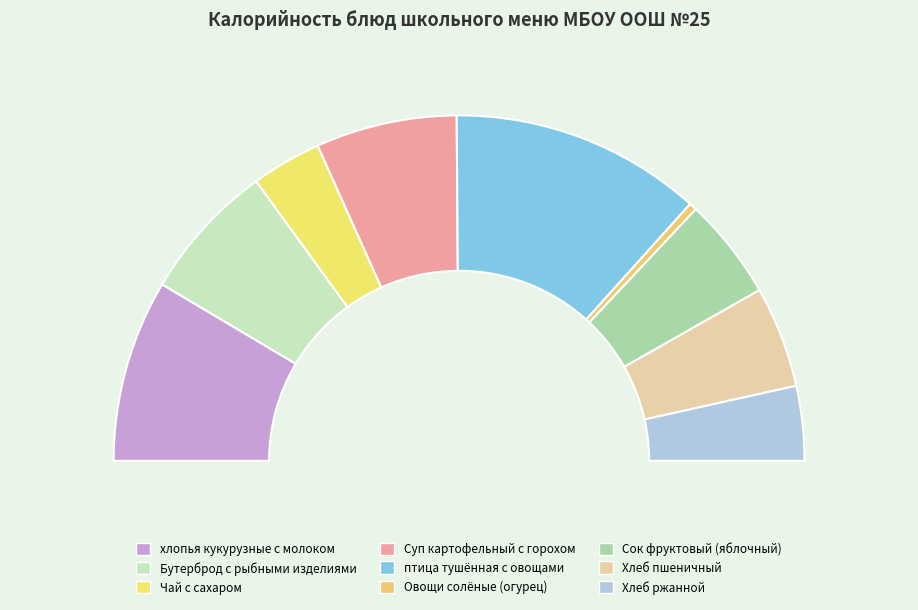

What percentage is the Хлеб ржанной slice, to the nearest percent?

7%